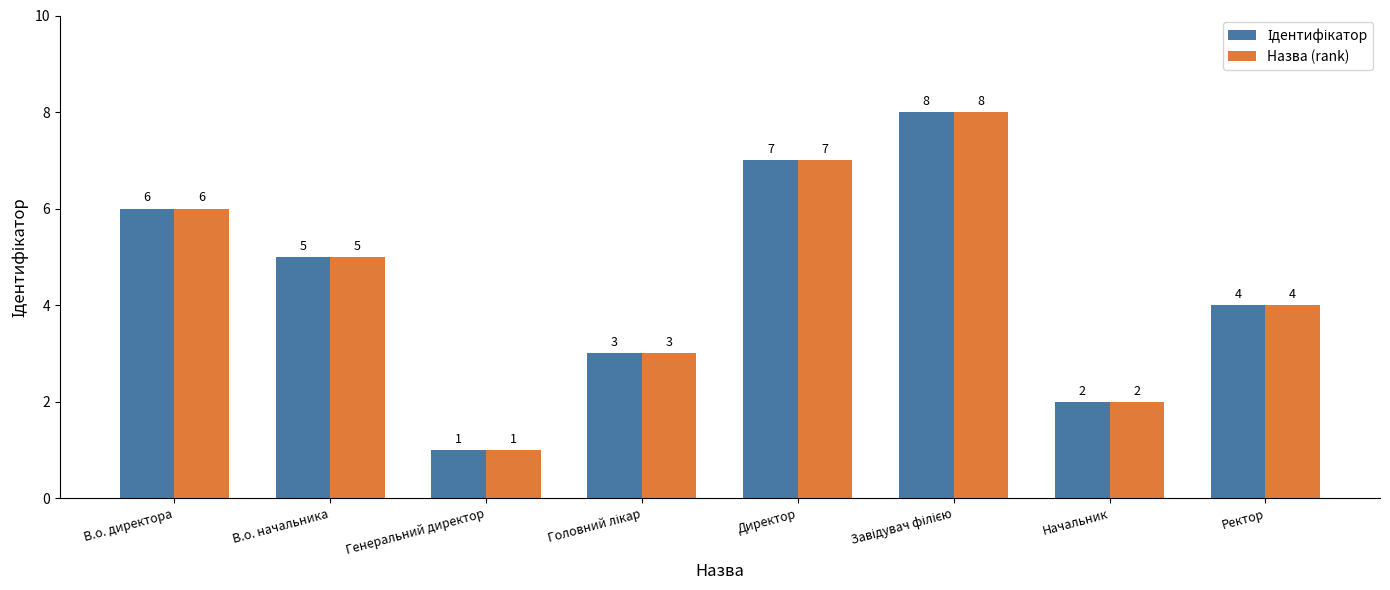

What is the difference between the maximum and second lowest values in the Назва (rank) series?

6